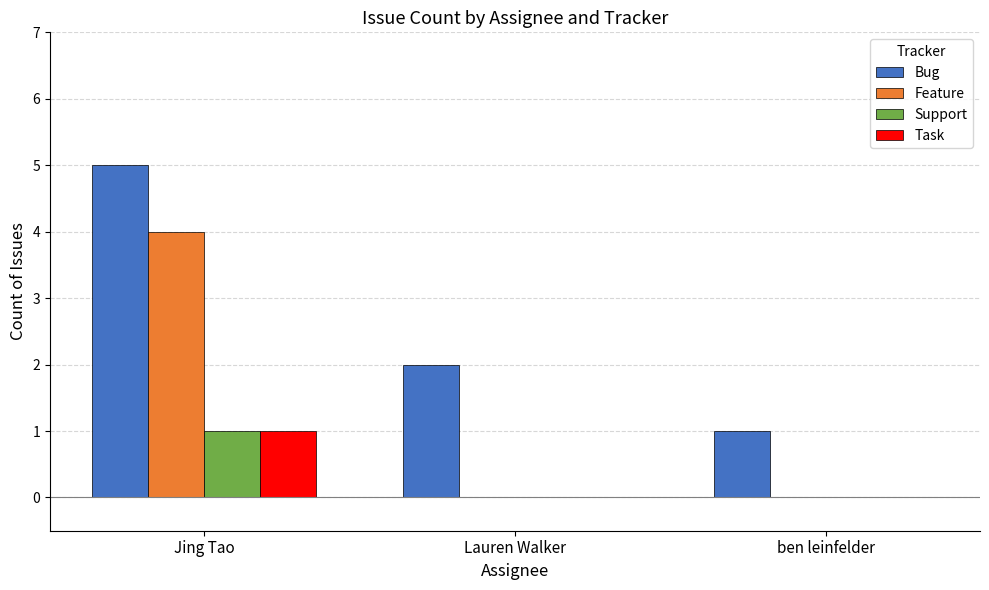

What is the sum of all Feature values?

4